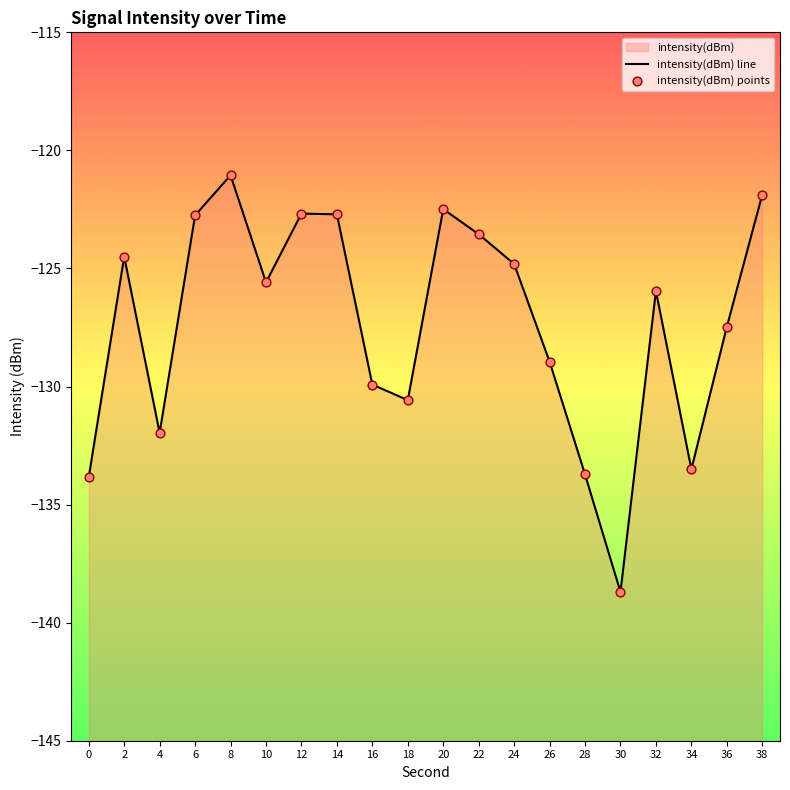

At which category is the sum across all series the highest?

8